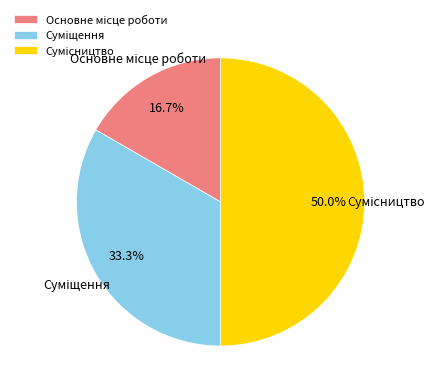

How many segments does this pie chart have?

3